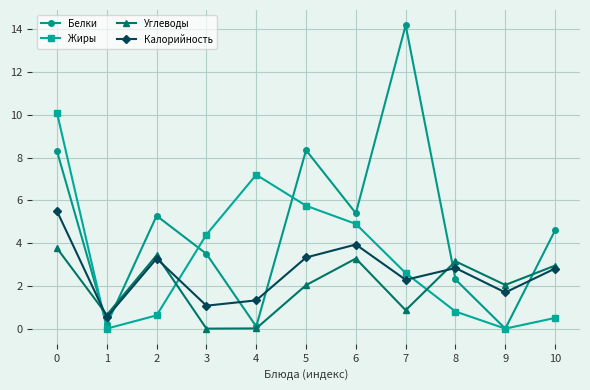

How many data points in Белки are less than 4?

5